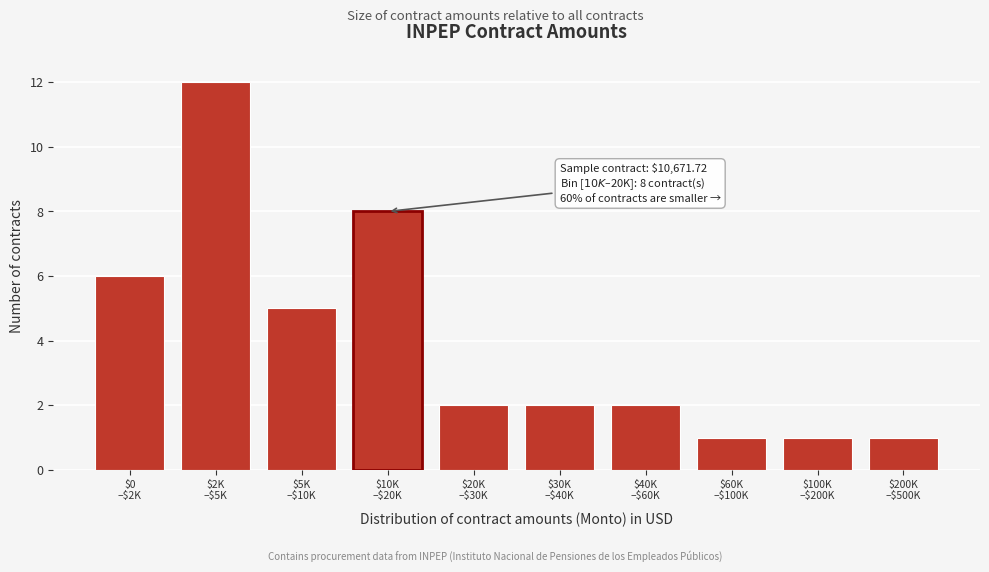

Reading left to right, transcribe all the data shown in this chart.

6	12	5	8	2	2	2	1	1	1